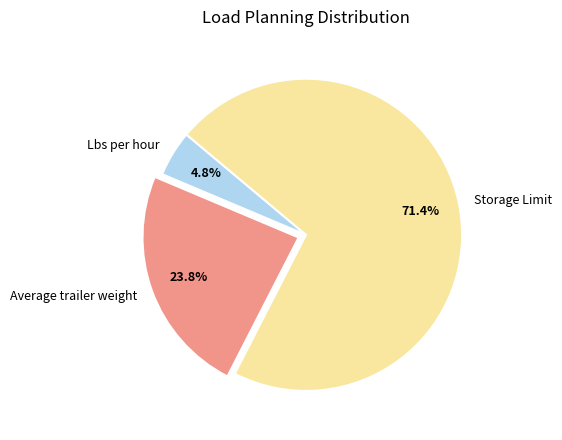

To the nearest percent, what percentage of the pie is Average trailer weight?

24%